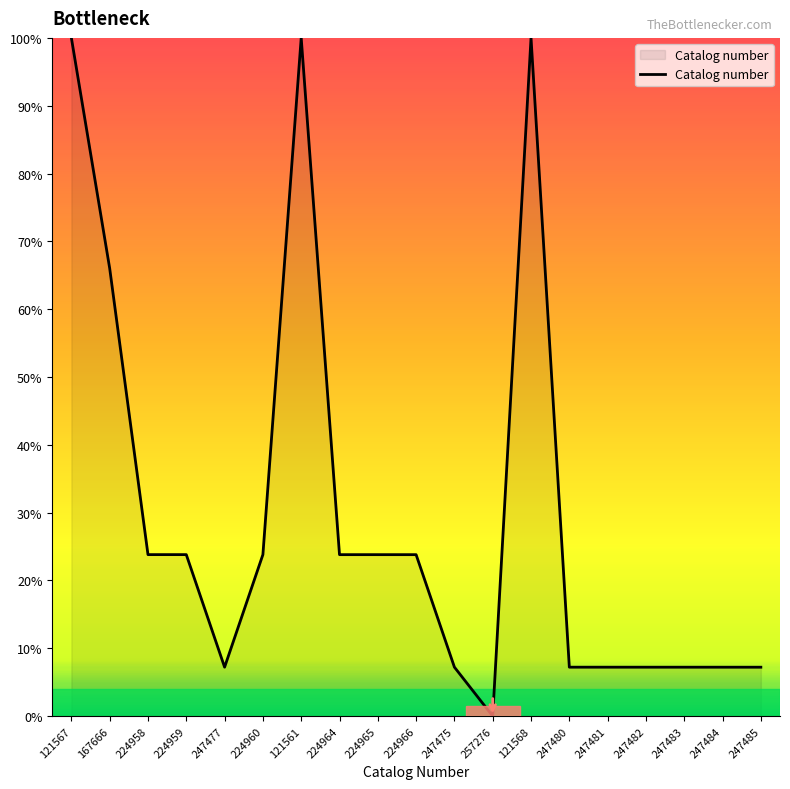

Is it true that the value at 121567 is 100.0?

True